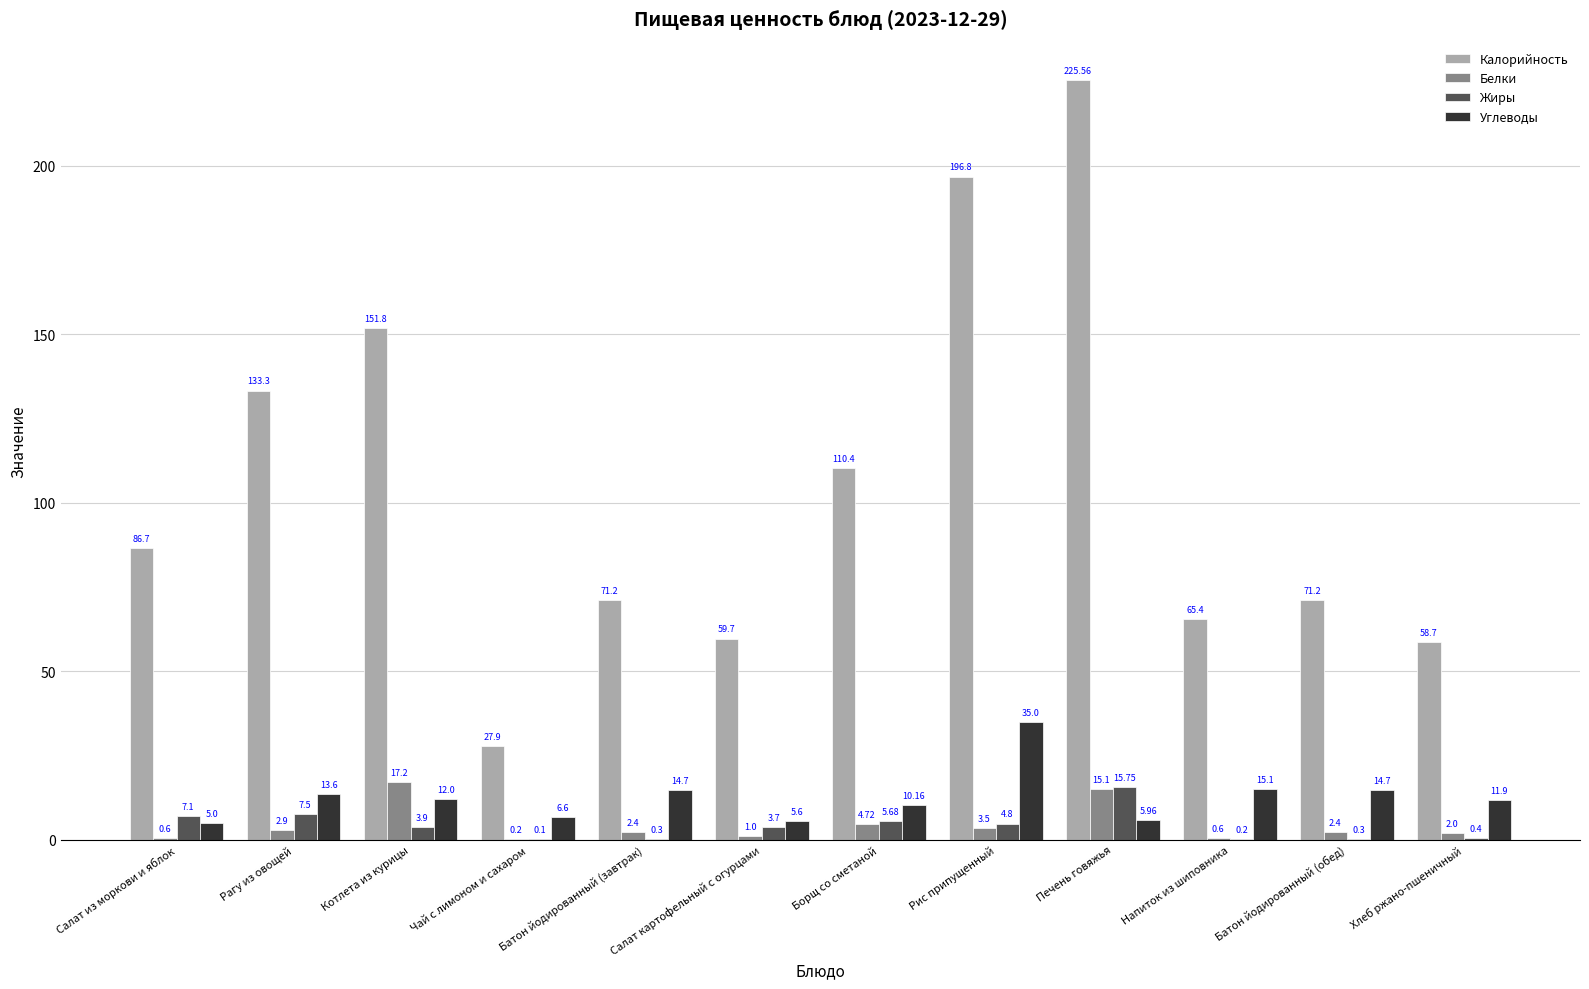

At which label is Жиры closest to 7?

Салат из моркови и яблок